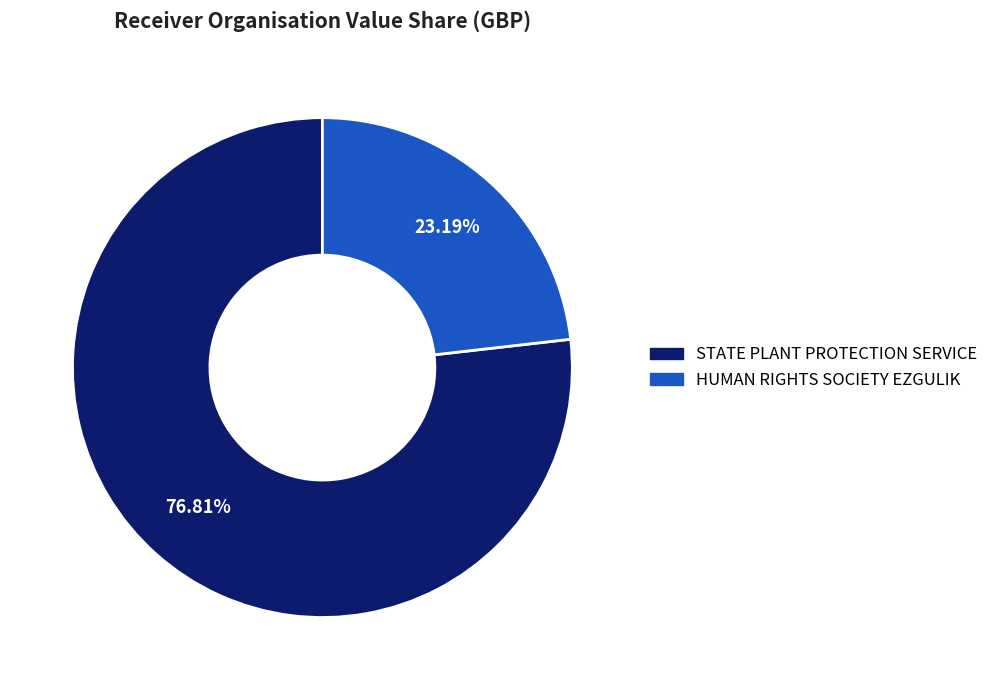

Is it true that STATE PLANT PROTECTION SERVICE is 84% of the pie?

False